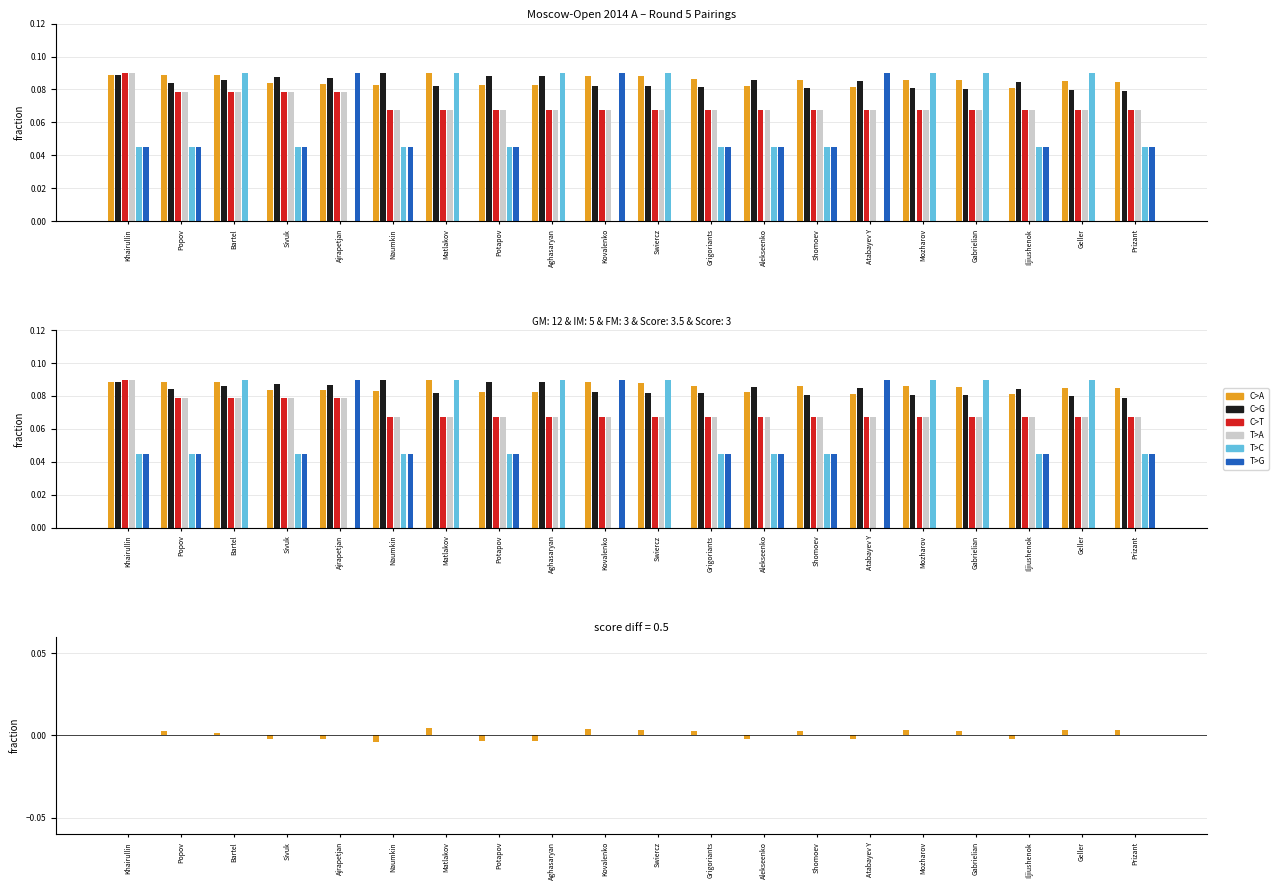

Which has a higher value, Gabrielian or Atabayev Y?

Gabrielian